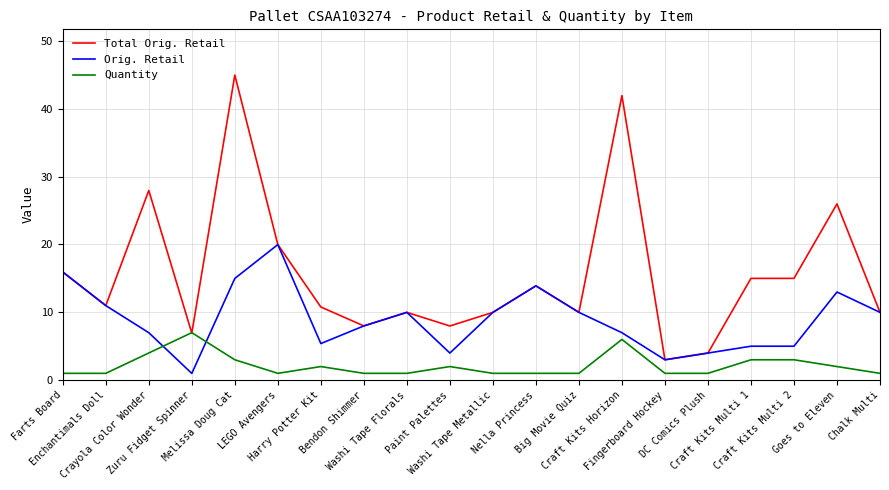

Reading right to left, transcribe all the data shown in this chart.

Total Orig. Retail: 10.0	26.0	15.0	15.0	4.0	3.0	41.9	10.0	13.9	10.0	8.0	10.0	8.0	10.8	20.0	45.0	6.9	28.0	11.0	15.9
Orig. Retail: 10.0	13.0	5.0	5.0	4.0	3.0	7.0	10.0	13.9	10.0	4.0	10.0	8.0	5.4	20.0	15.0	1.0	7.0	11.0	15.9
Quantity: 1.0	2.0	3.0	3.0	1.0	1.0	6.0	1.0	1.0	1.0	2.0	1.0	1.0	2.0	1.0	3.0	7.0	4.0	1.0	1.0